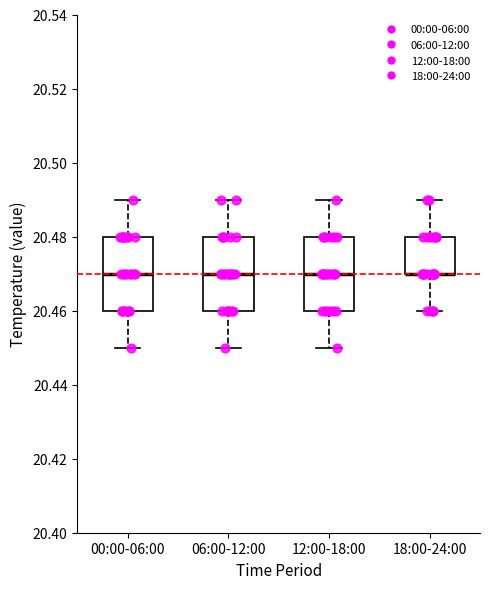

Where is the upper edge of the box for 00:00-06:00 on the y-axis? The values are not printed on the chart, so give them approximately, as read against the axis.

20.48